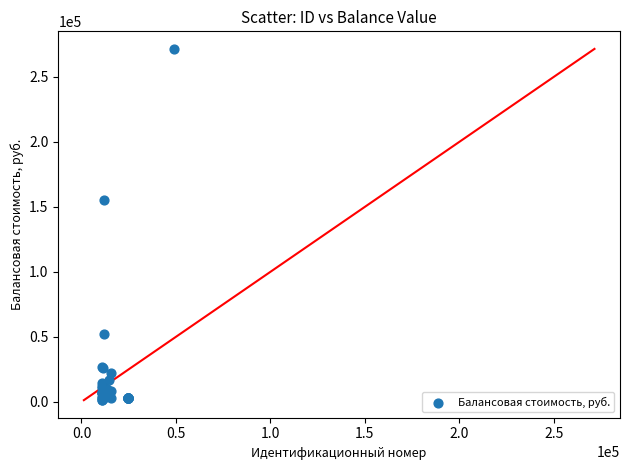

What Y value in the scatter plot is closest to 136372?

155500.0